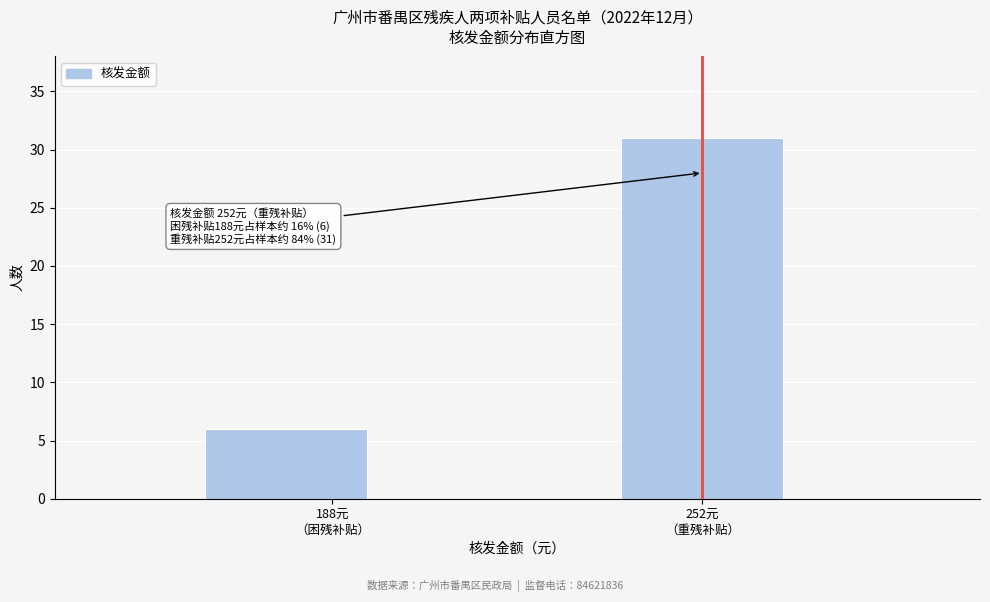

Reading right to left, transcribe all the data shown in this chart.

31	6